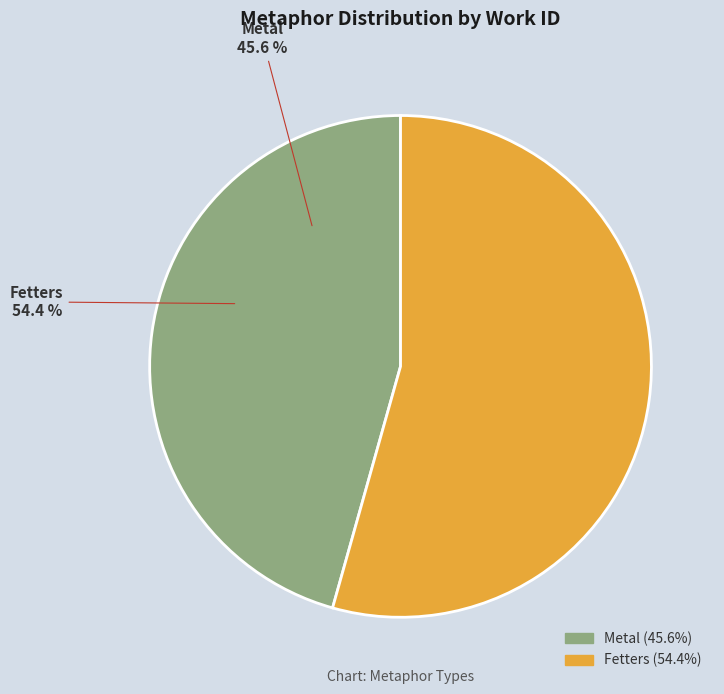

To the nearest percent, what is the difference between the Fetters and Metal slice percentages?

9%